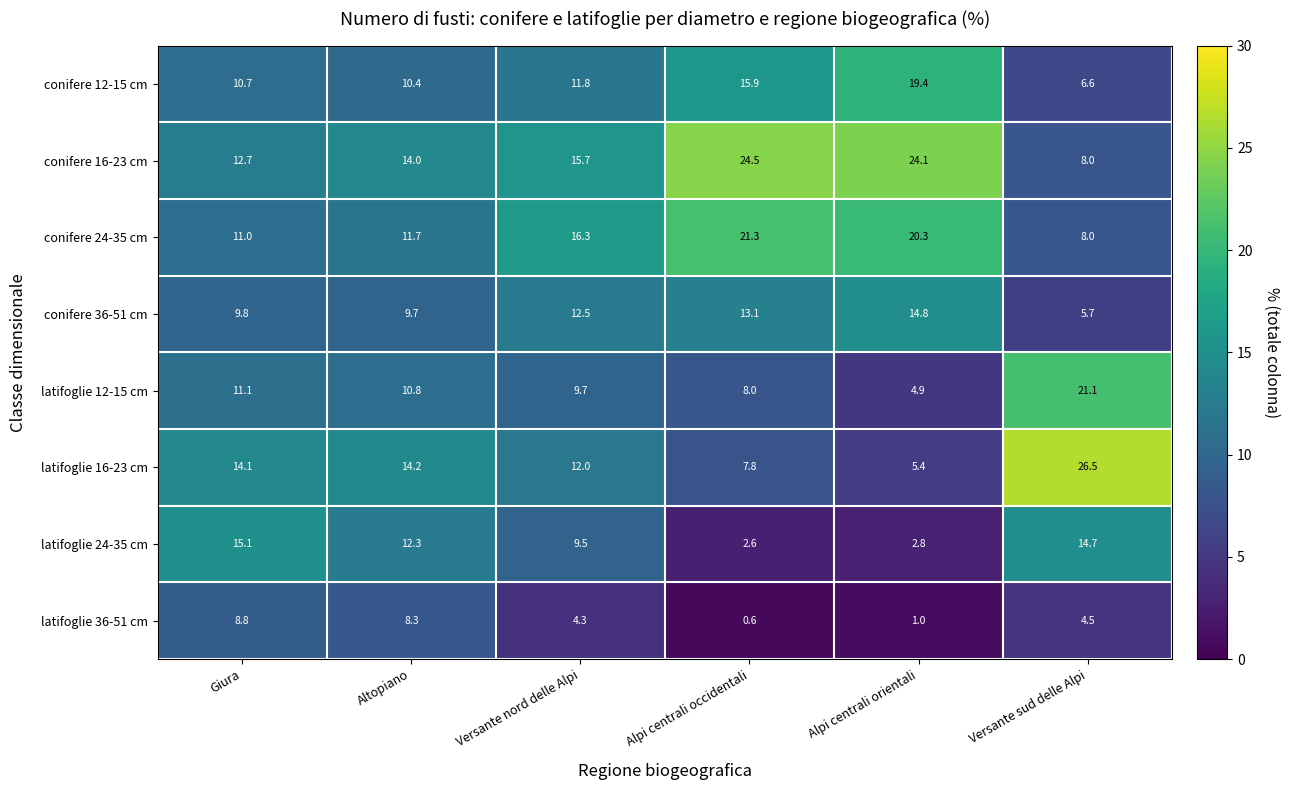

What is the sum of the latifoglie 24-35 cm values at Alpi centrali orientali and Versante nord delle Alpi?

12.3